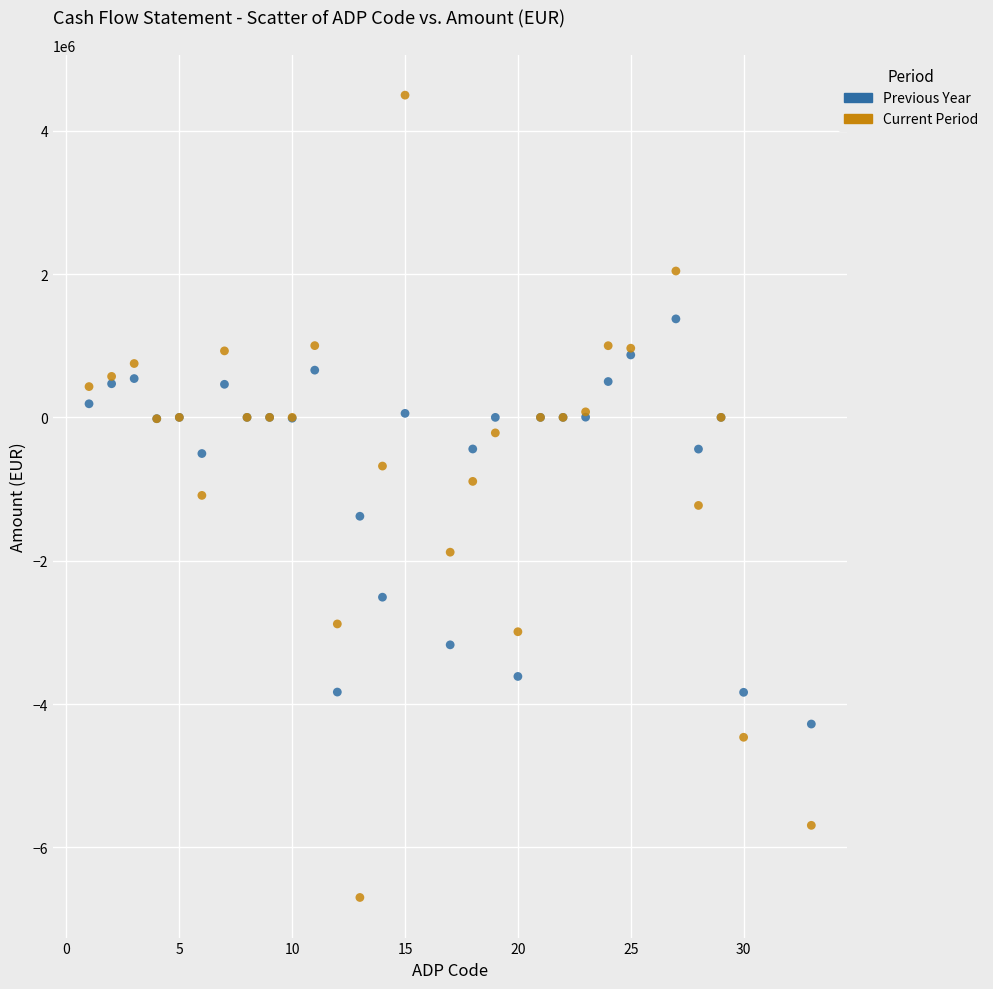

Which series has the widest spread of Y values?

Current Period